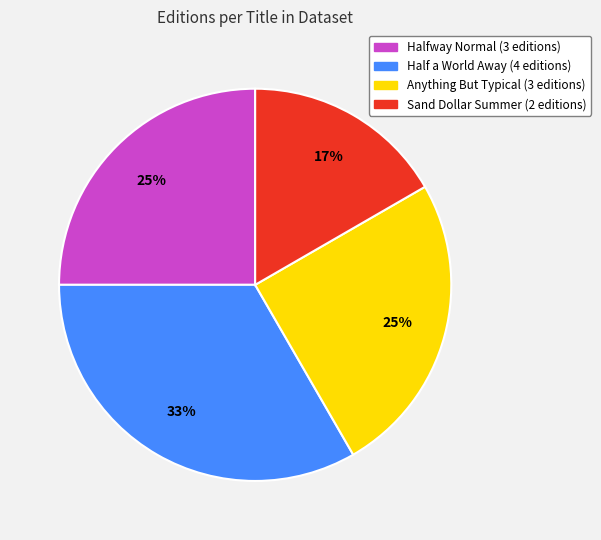

To the nearest percent, what is the average slice percentage?

25%